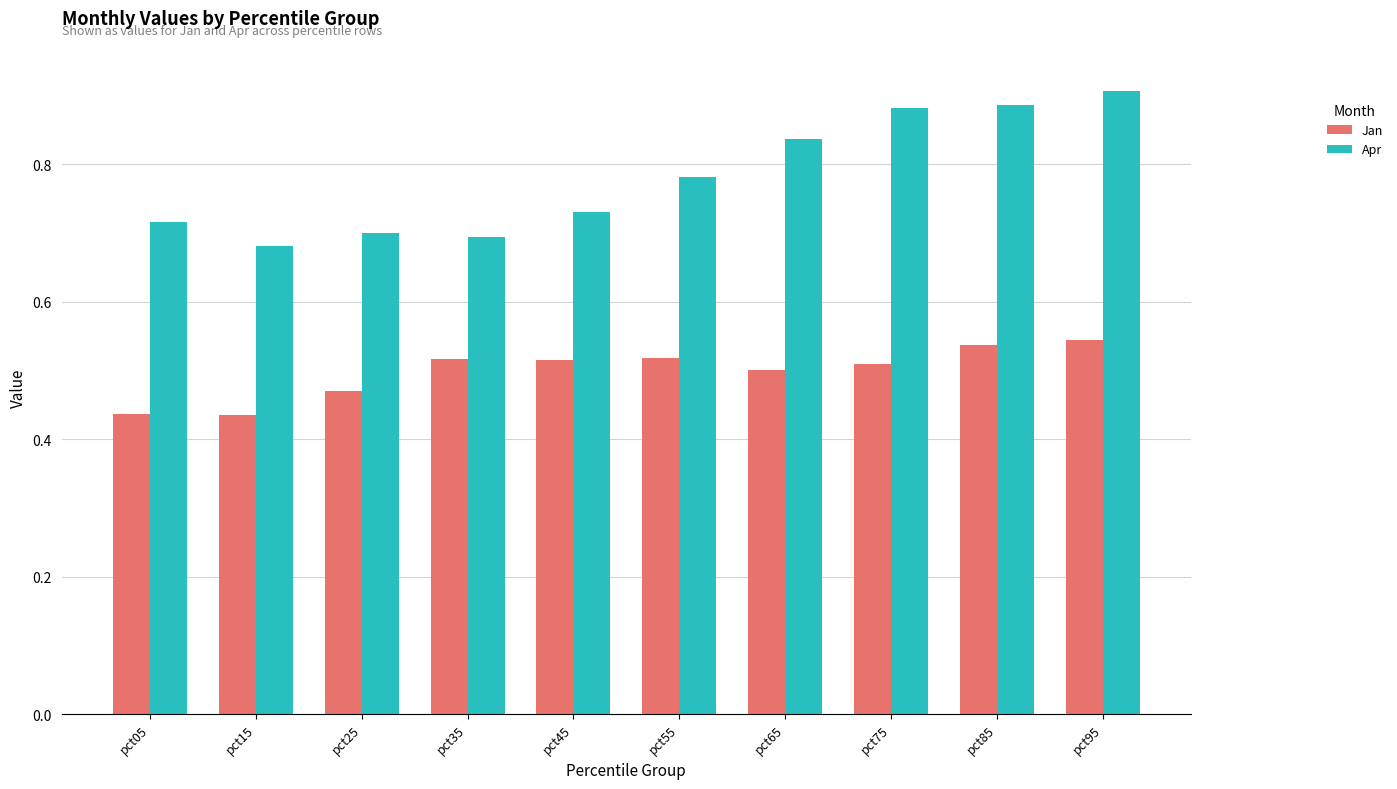

What is the difference between the Jan values at pct15 and pct85?

0.1